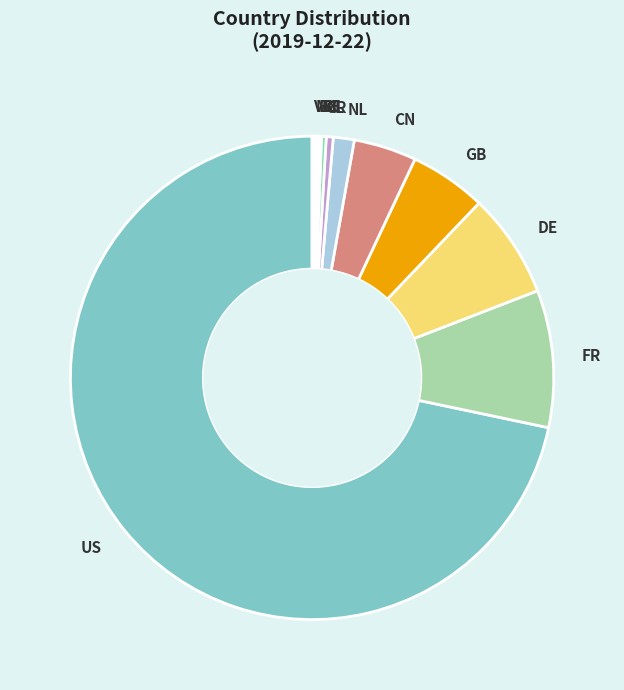

Do IR and FR together represent more than half of the pie?

No